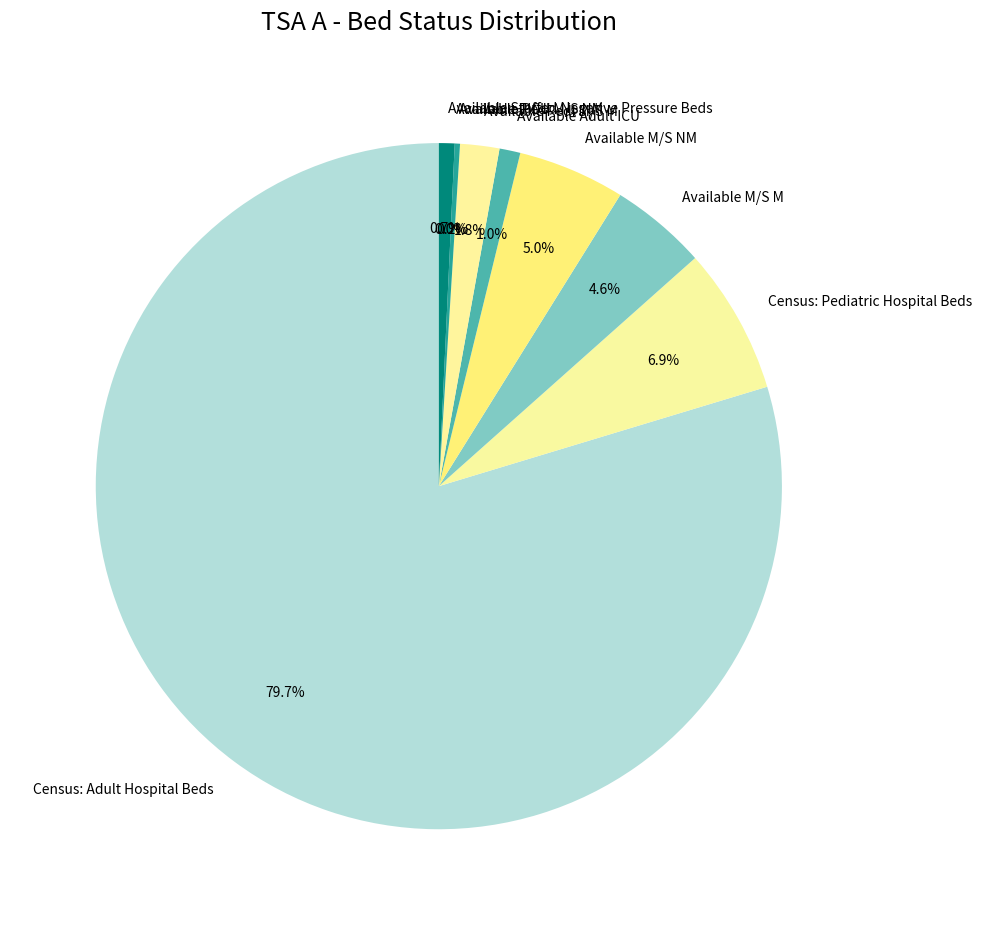

Which slice is the smallest?

Available PICU